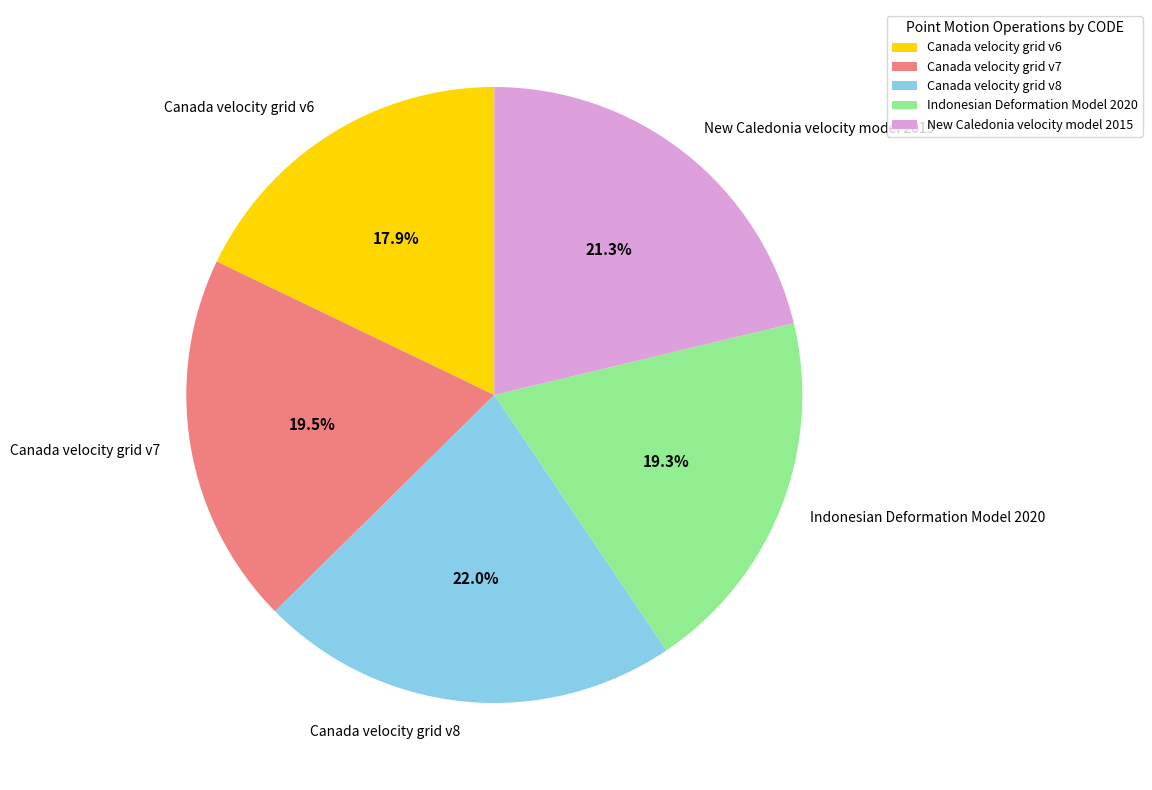

Combined, do Canada velocity grid v6 and Indonesian Deformation Model 2020 account for over 50%?

No